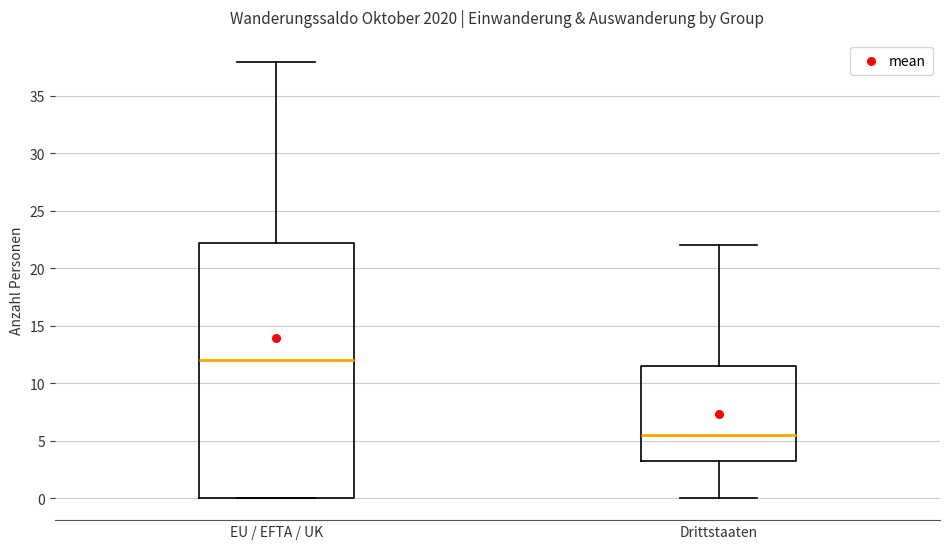

Reading left to right, transcribe this box plot: for each box, give where its median line is, the range the box spans, and where its two whiskers end, as read against the y-axis. The values are not printed on the chart, so give them approximately, as read against the axis.

EU / EFTA / UK: median 12.0, box 0.0 to 22.5, whiskers 0.0 to 38.0
Drittstaaten: median 5.5, box 3.5 to 11.5, whiskers 0.0 to 22.0